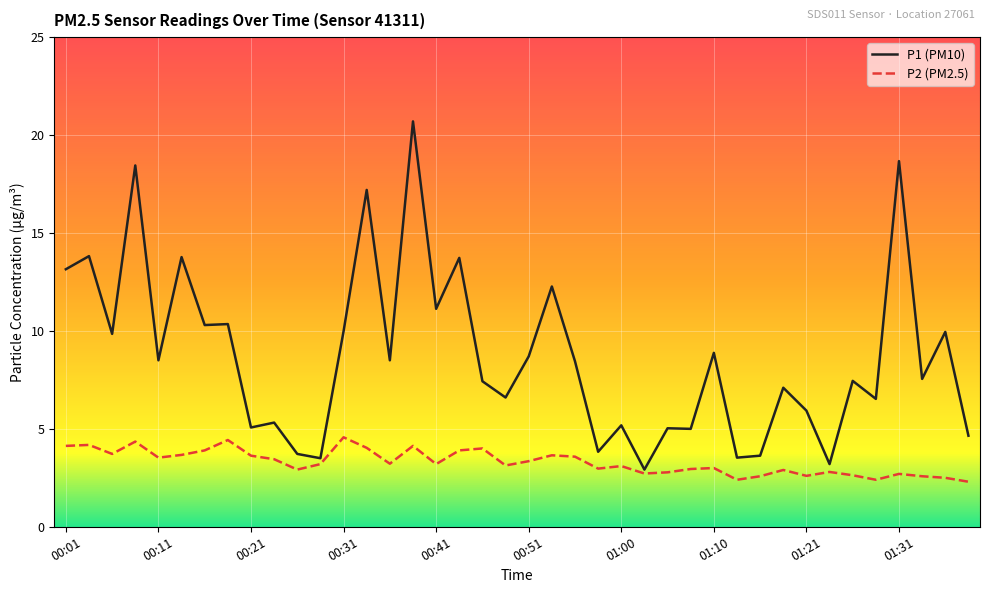

List the series in order of their overall mean, lowest first.

P2 (PM2.5), P1 (PM10)